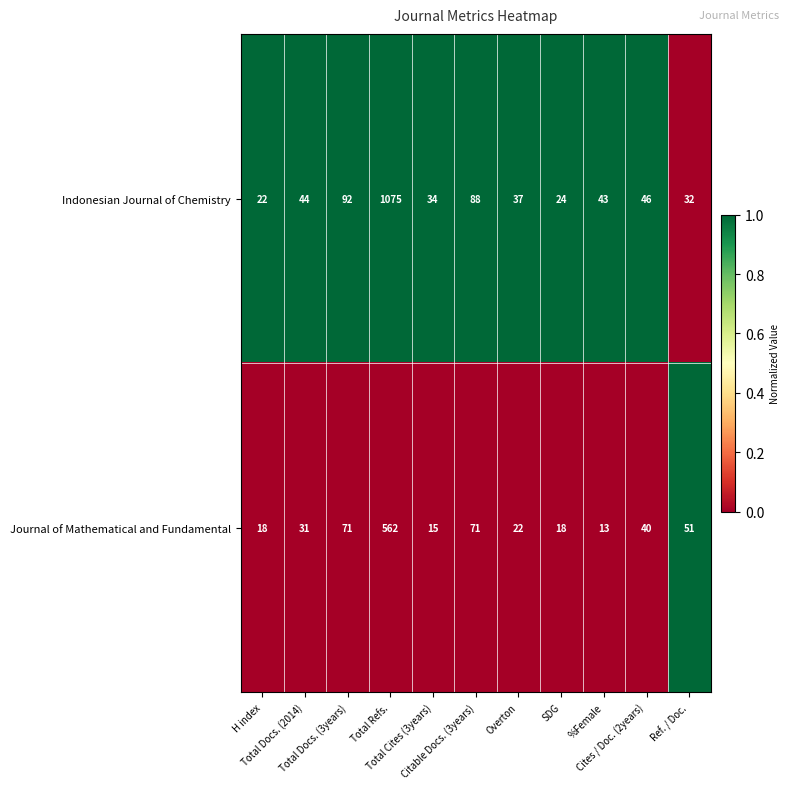

List the series in order of their peak value, lowest first.

Journal of Mathematical and Fundamental, Indonesian Journal of Chemistry